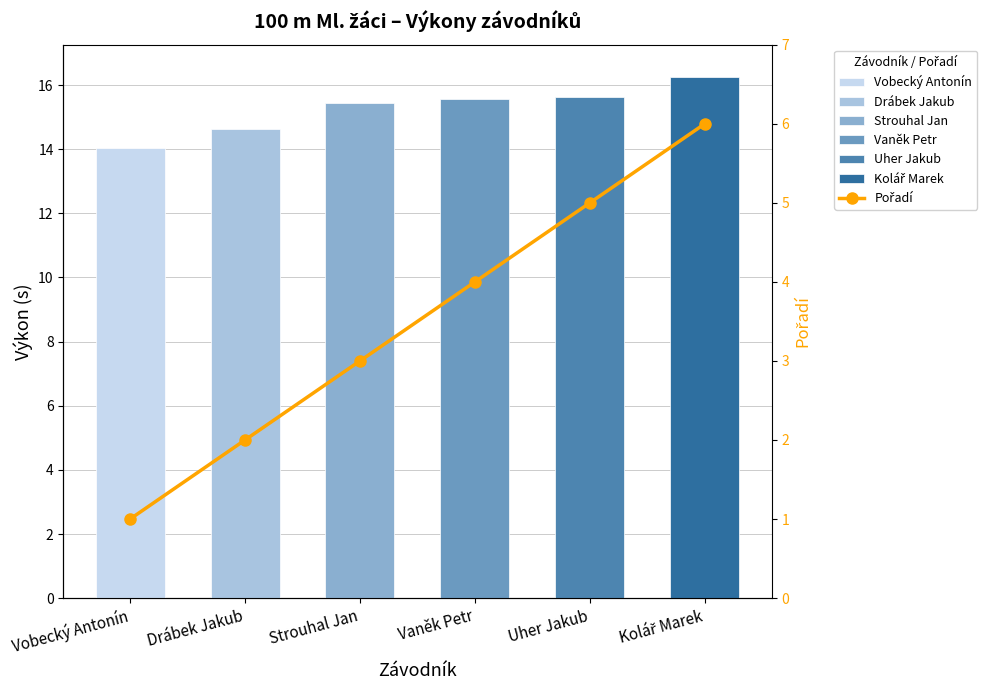

How many values are between 2 and 5?

4